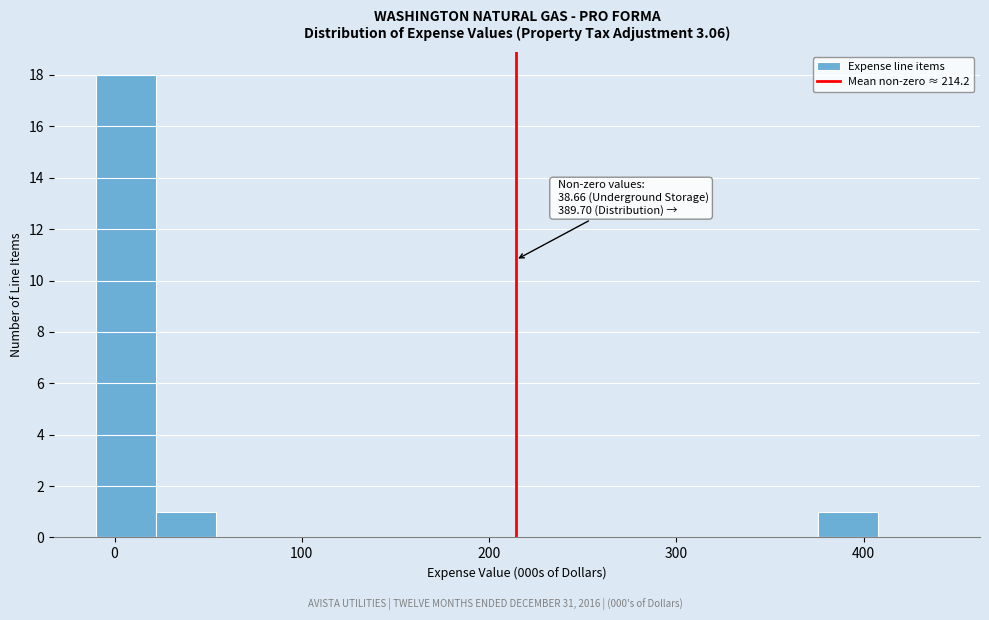

Read against the x-axis, roughly where is the centre of the tallest bar?

10